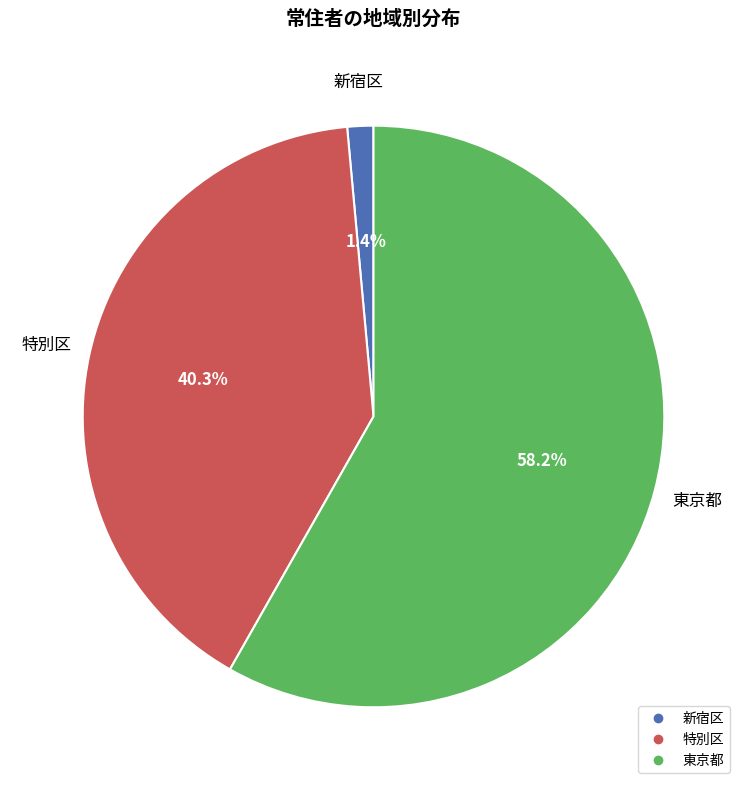

What is the total percentage of 新宿区 and 東京都?

59.7%